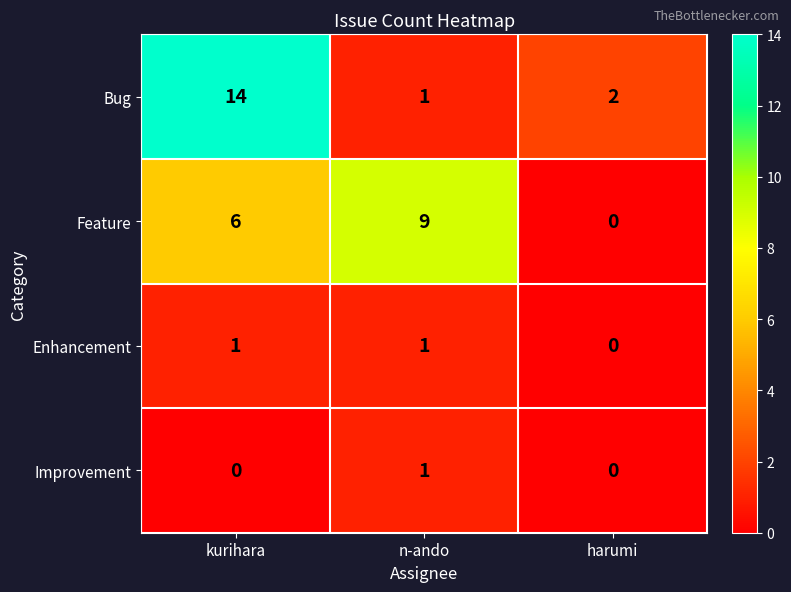

How many data points in Improvement are above 0?

1